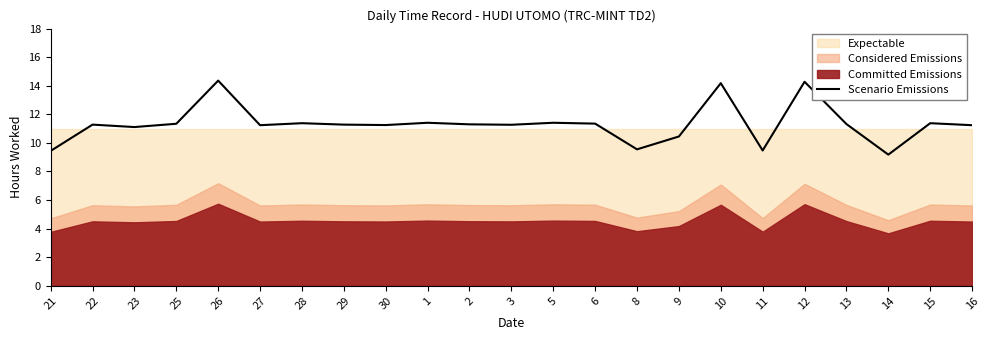

How many data points does each series have?

23